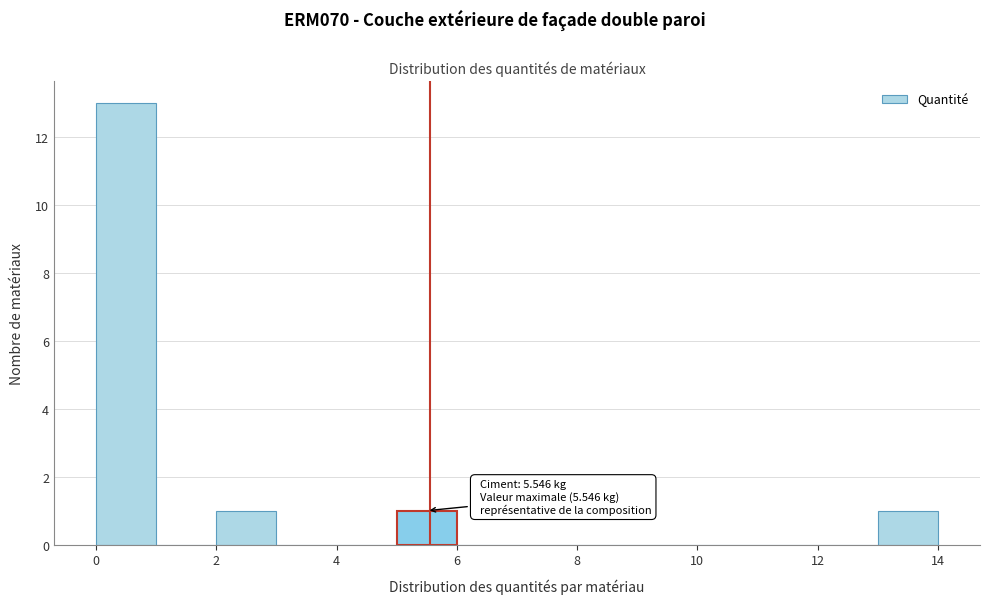

Over which range of the x-axis is the bar tallest?

0 to 1